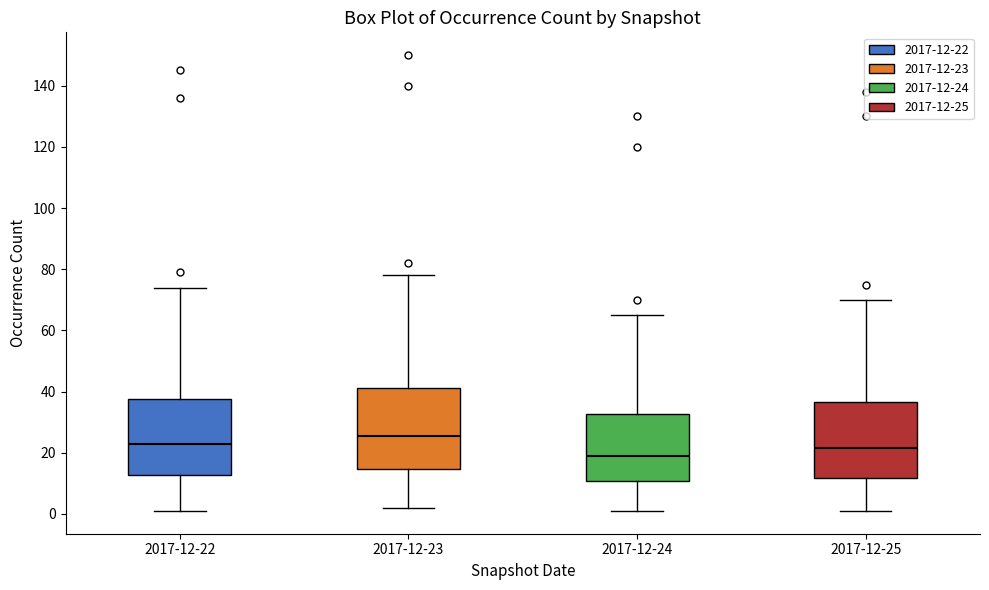

Where is the upper edge of the box for 2017-12-23 on the y-axis? The values are not printed on the chart, so give them approximately, as read against the axis.

42